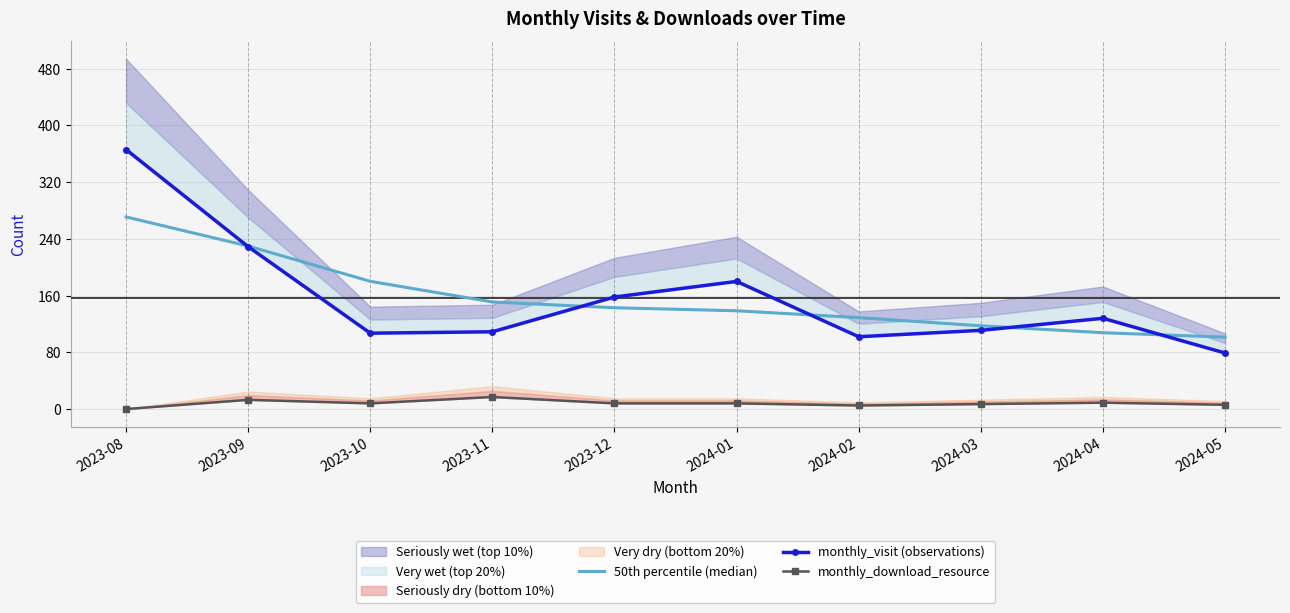

What position from the right is 2023-10?

8